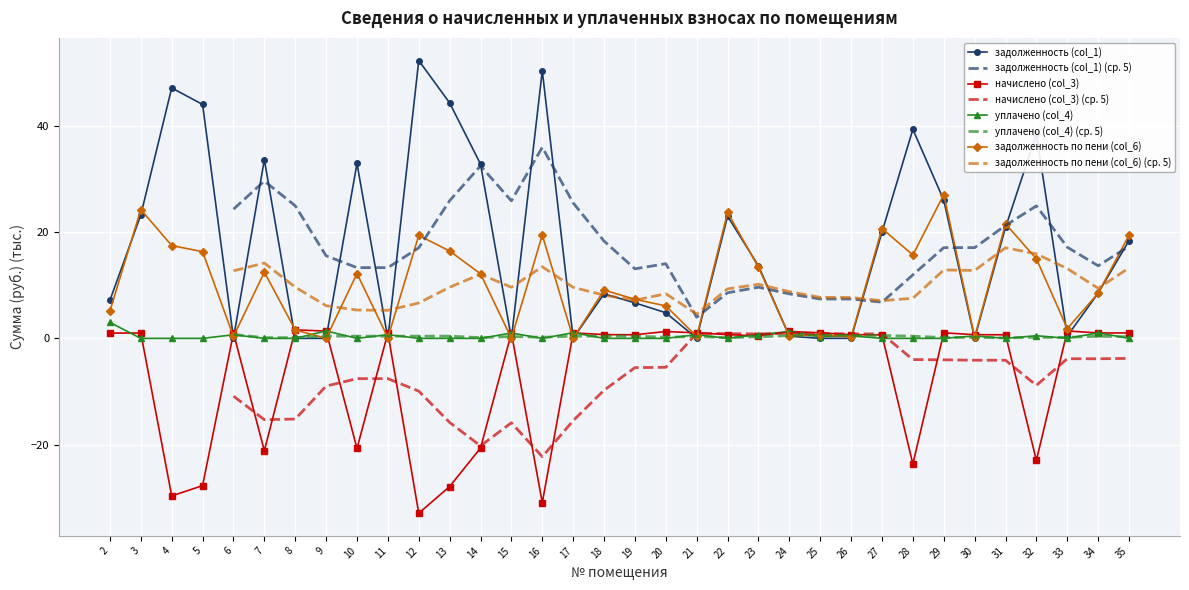

List the labels in order of уплачено (col_4) value, largest first.

2, 9, 24, 17, 34, 15, 23, 21, 11, 6, 32, 26, 30, 25, 3, 4, 5, 7, 8, 10, 12, 13, 14, 16, 18, 19, 20, 22, 27, 28, 29, 31, 33, 35